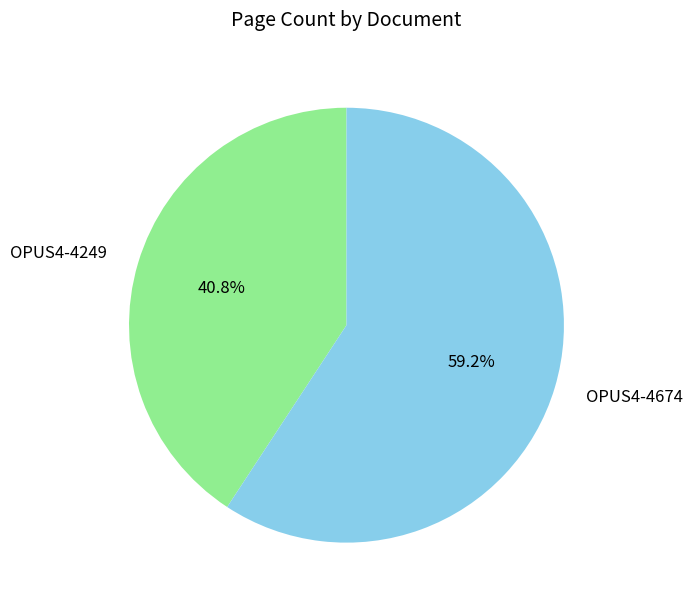

Which slice is the smallest?

OPUS4-4249